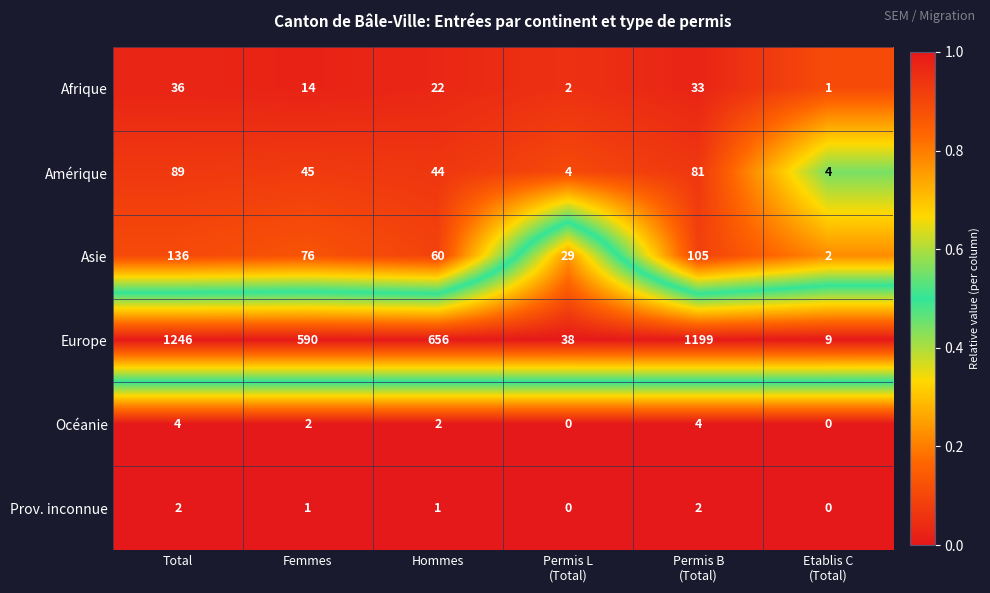

The Prov. inconnue series shows 0 at Femmes. True or false?

False